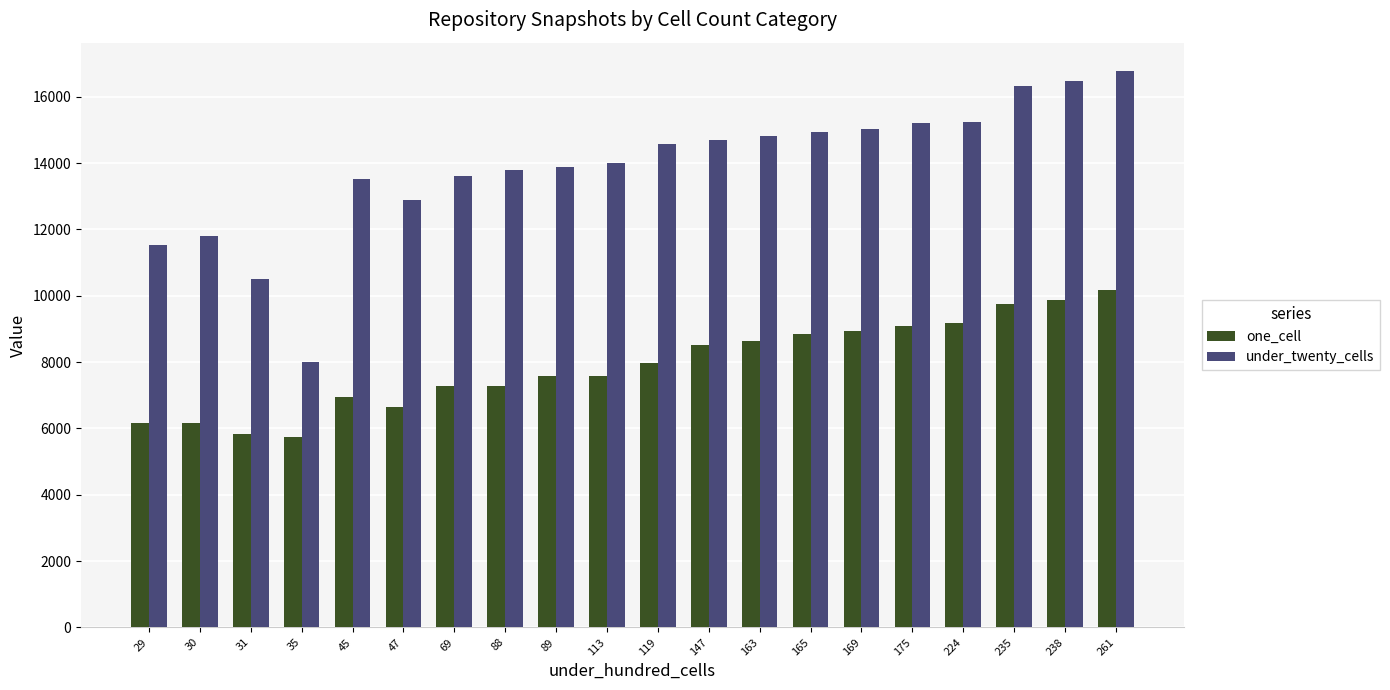

Between 29 and 69, which series saw the biggest shift?

under_twenty_cells